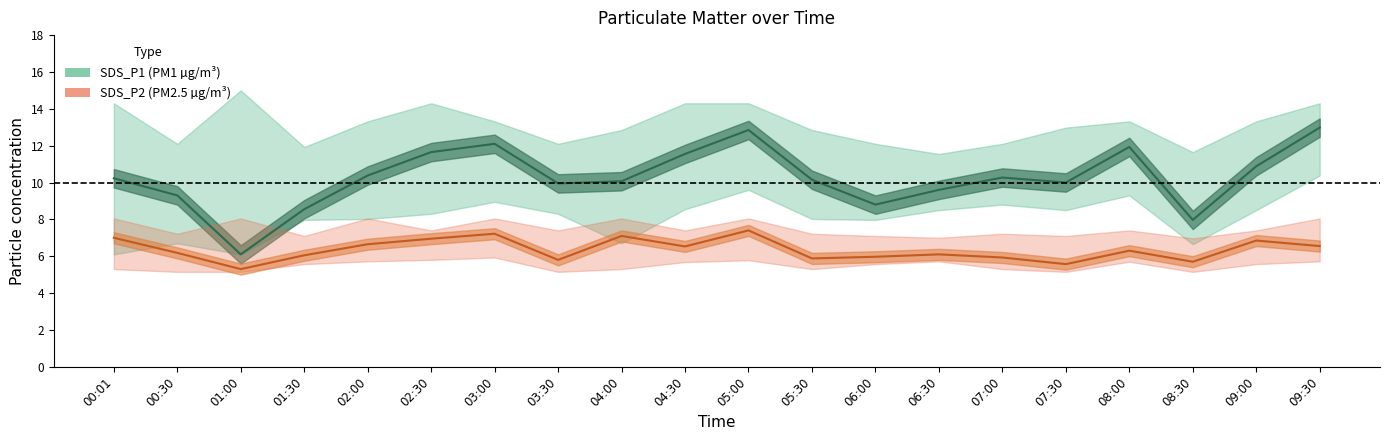

What position from the left is 08:30?

18